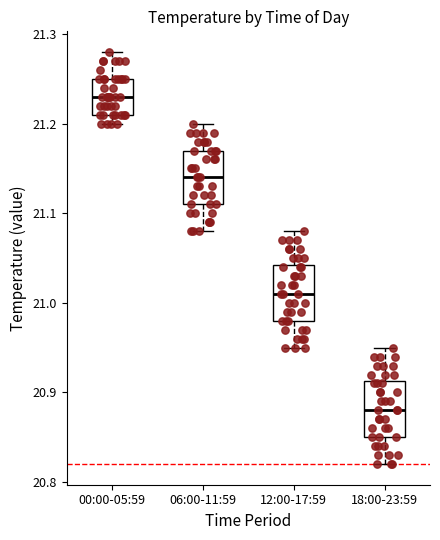

Reading left to right, read every box against the y-axis: the position of its median line, the range the box covers, and the ends of its whiskers. The values are not printed on the chart, so give them approximately, as read against the axis.

00:00-05:59: median 21.23, box 21.21 to 21.25, whiskers 21.20 to 21.28
06:00-11:59: median 21.14, box 21.11 to 21.17, whiskers 21.08 to 21.20
12:00-17:59: median 21.01, box 20.98 to 21.04, whiskers 20.95 to 21.08
18:00-23:59: median 20.88, box 20.85 to 20.91, whiskers 20.82 to 20.95